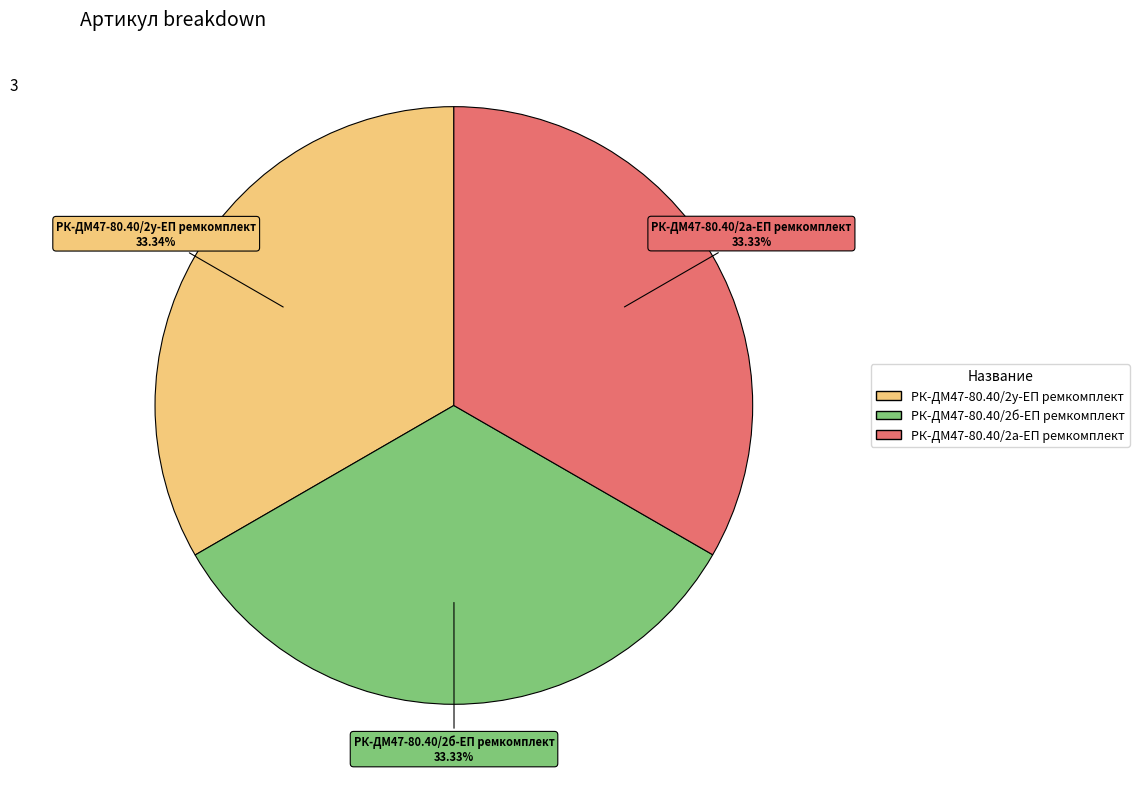

Combined, do РК-ДМ47-80.40/2а-ЕП ремкомплект and РК-ДМ47-80.40/2у-ЕП ремкомплект account for over 50%?

Yes